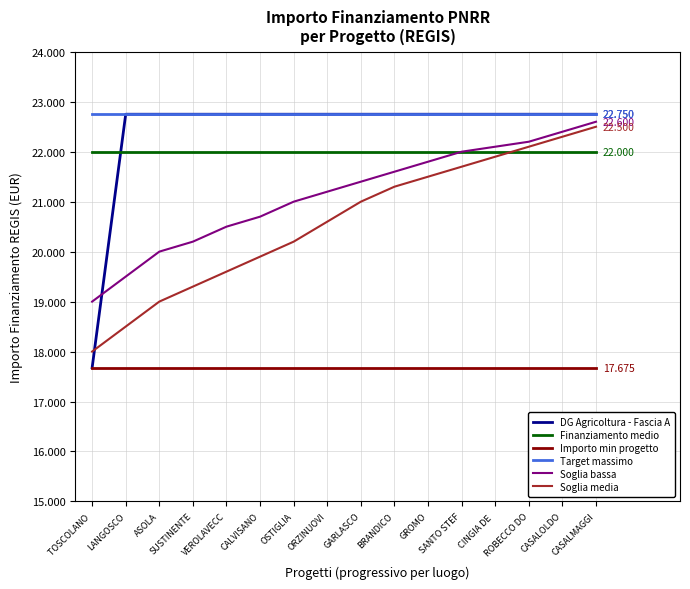

Which category has the highest value across all series?

LANGOSCO